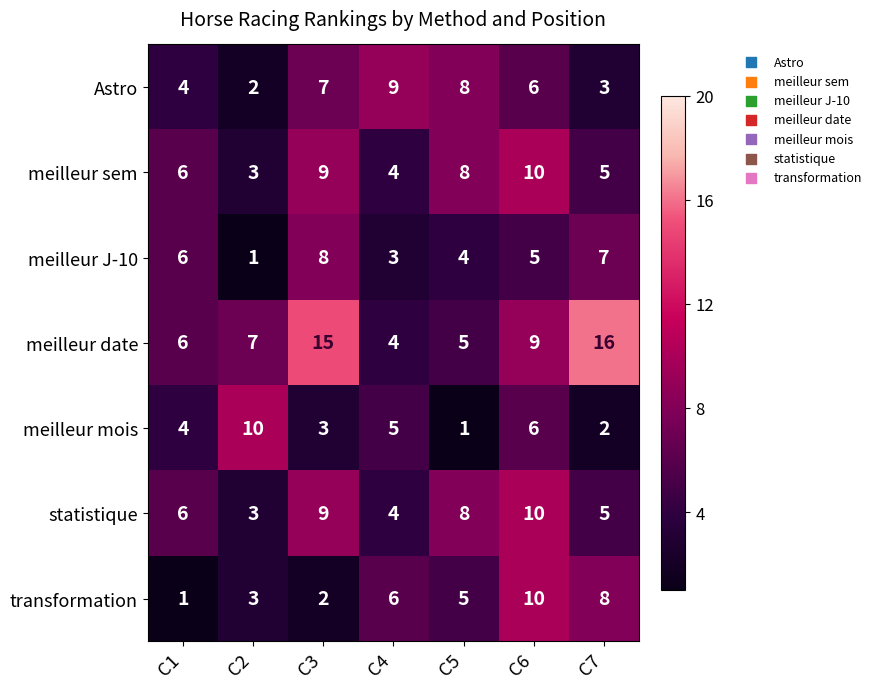

What is the difference between the statistique values at C5 and C2?

5